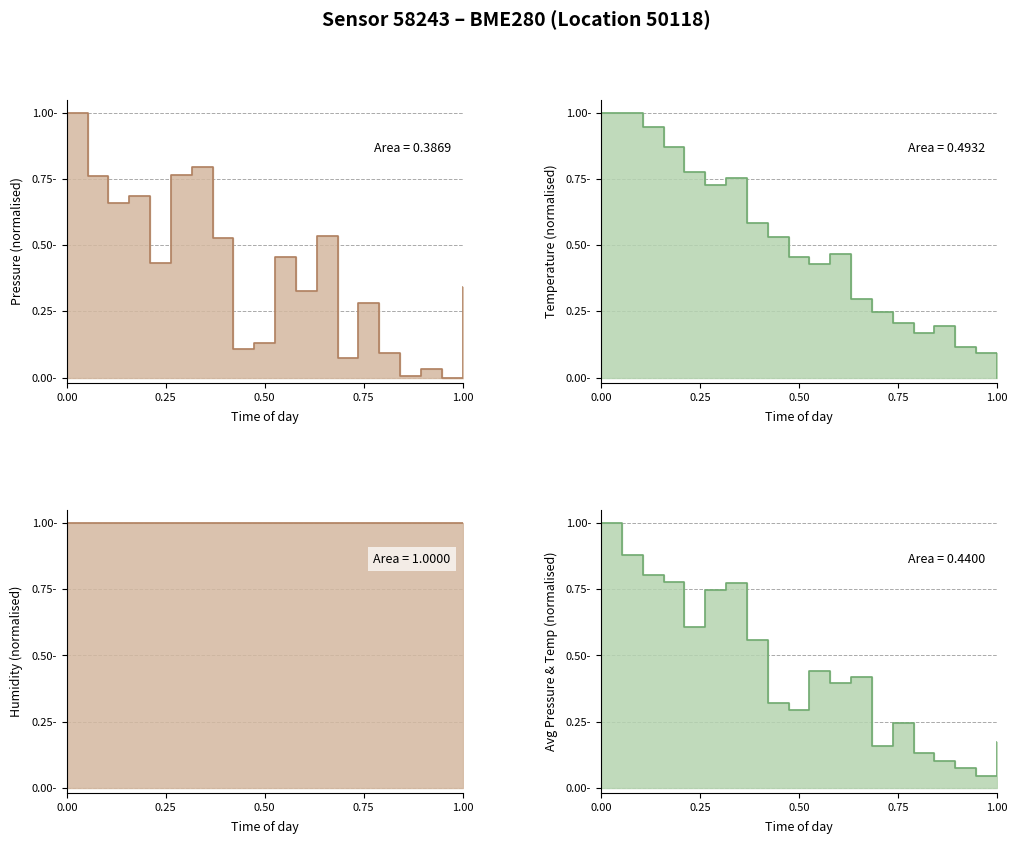

What is the value of the pressure line point at the 15th from the left?

0.3